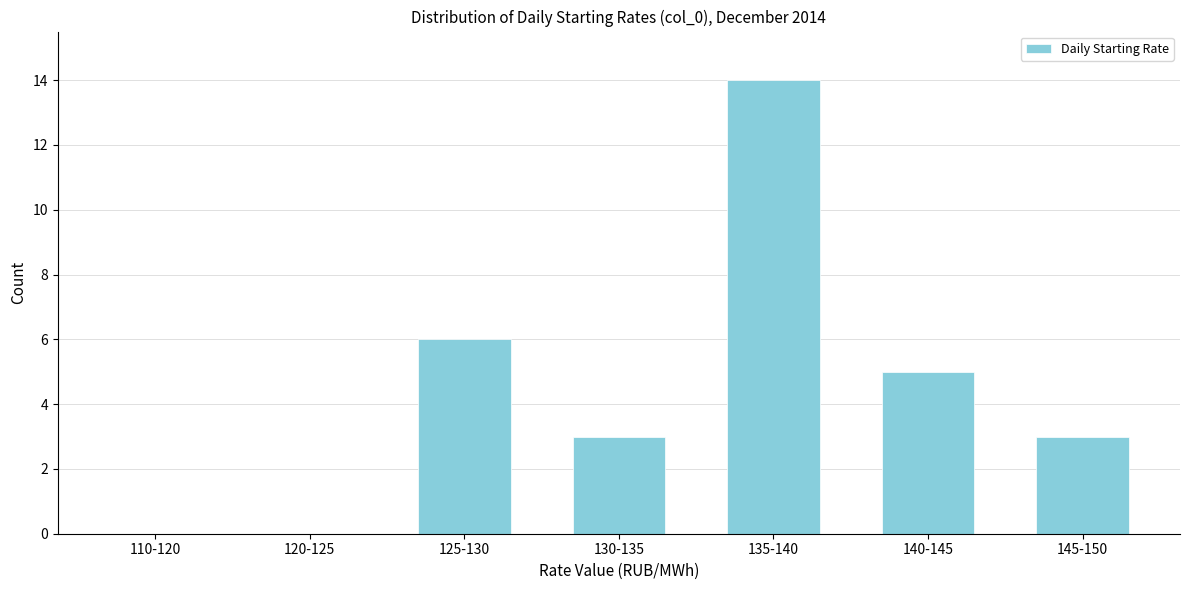

Reading left to right, transcribe all the data shown in this chart.

110-120=0	120-125=0	125-130=6	130-135=3	135-140=14	140-145=5	145-150=3